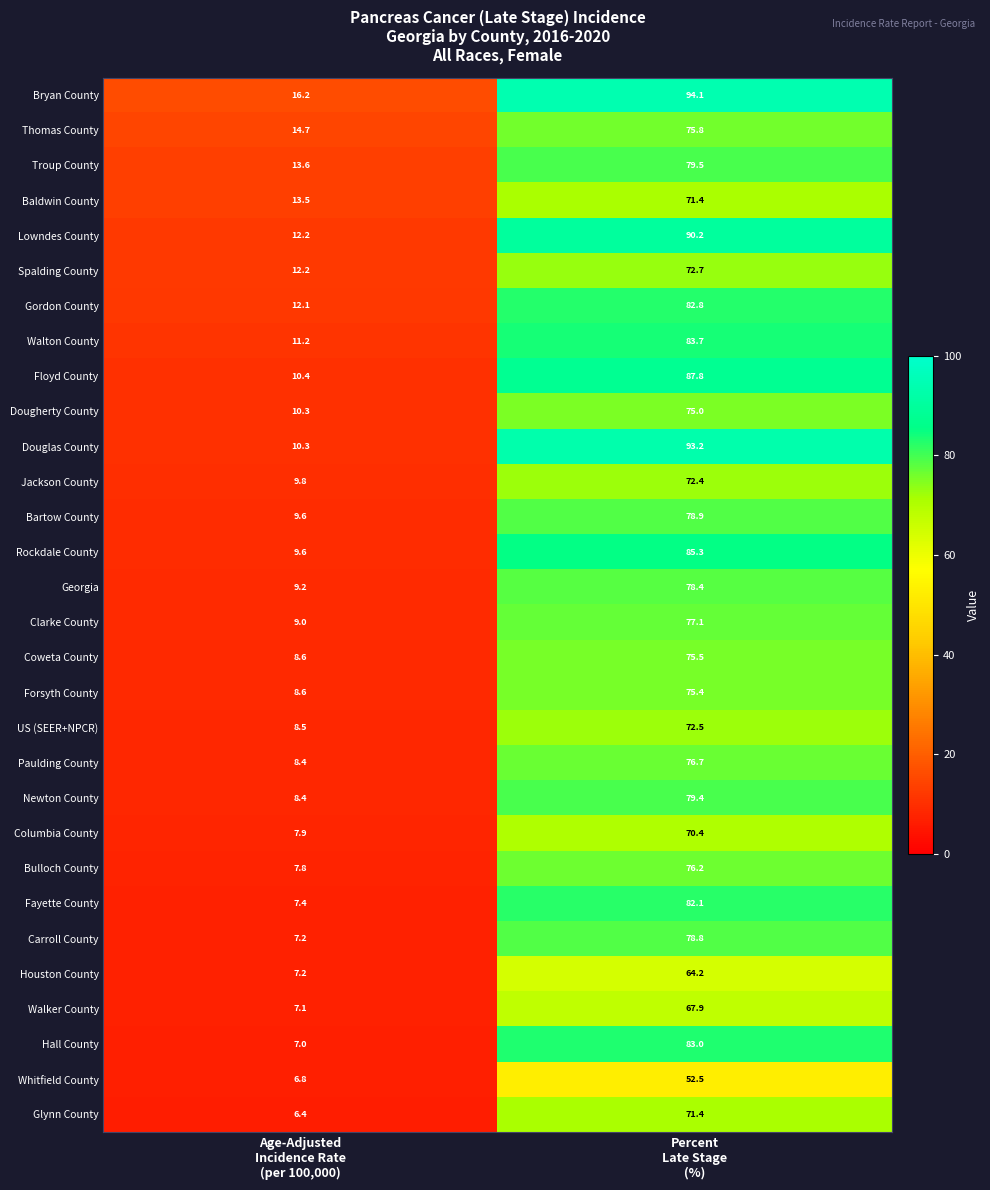

What is the highest value of the Lowndes County series?

90.2